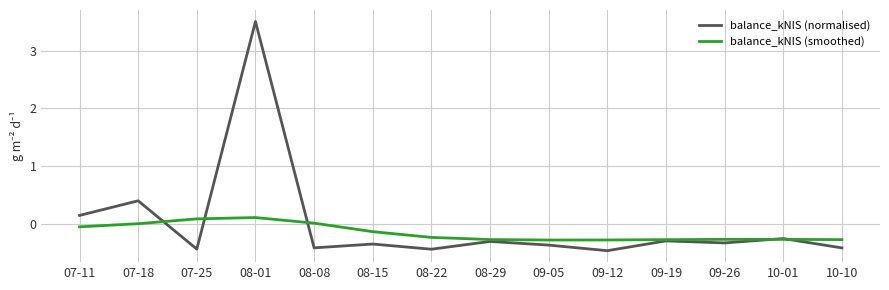

How many negative values does the balance_kNIS (normalised) series have?

11